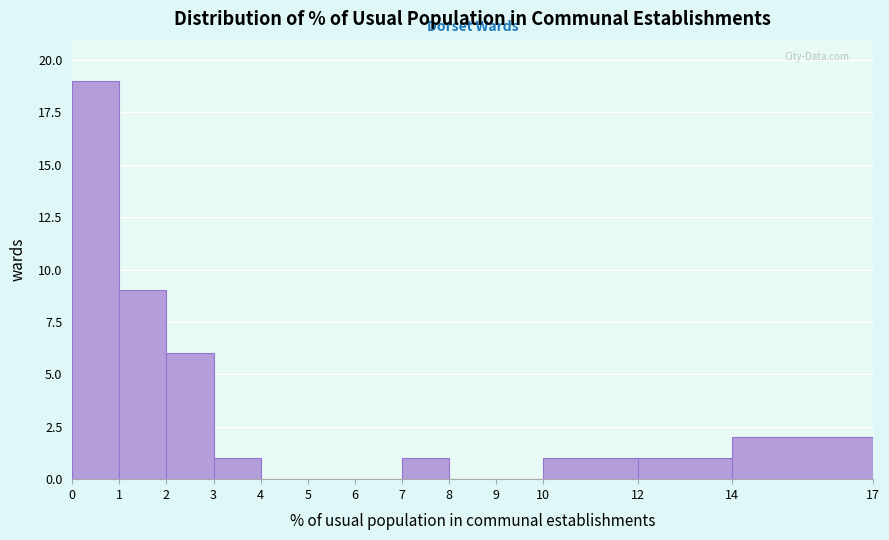

Over which range of the x-axis is the bar tallest?

0 to 1